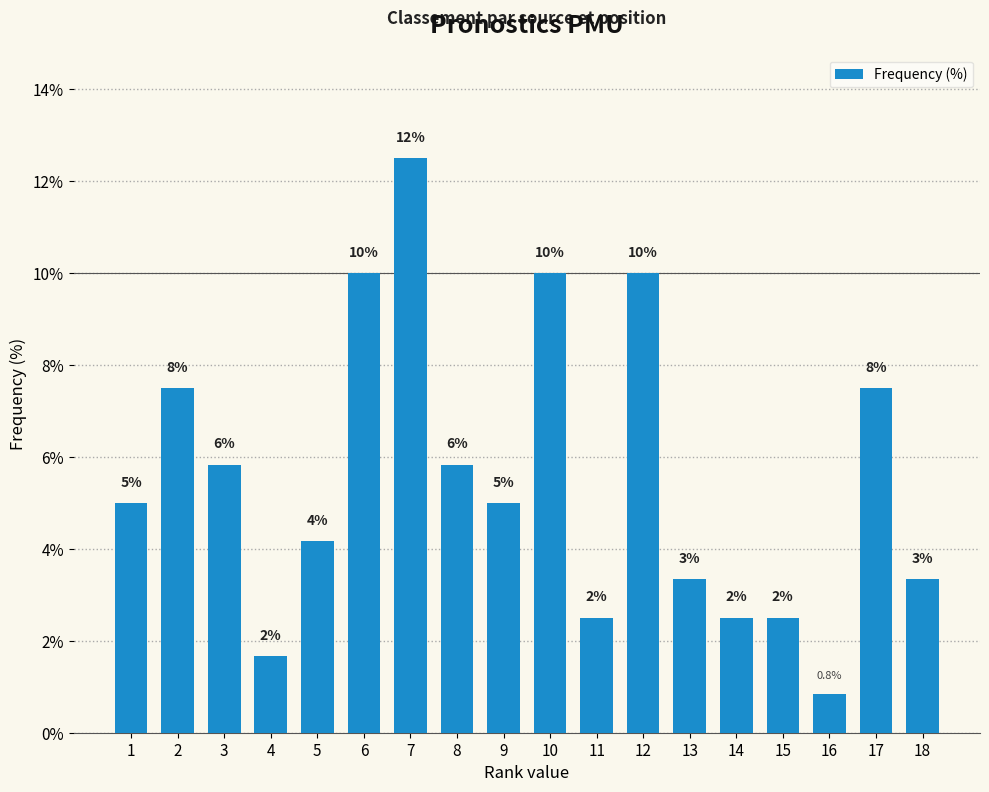

The value at 9 is 8.7. True or false?

False